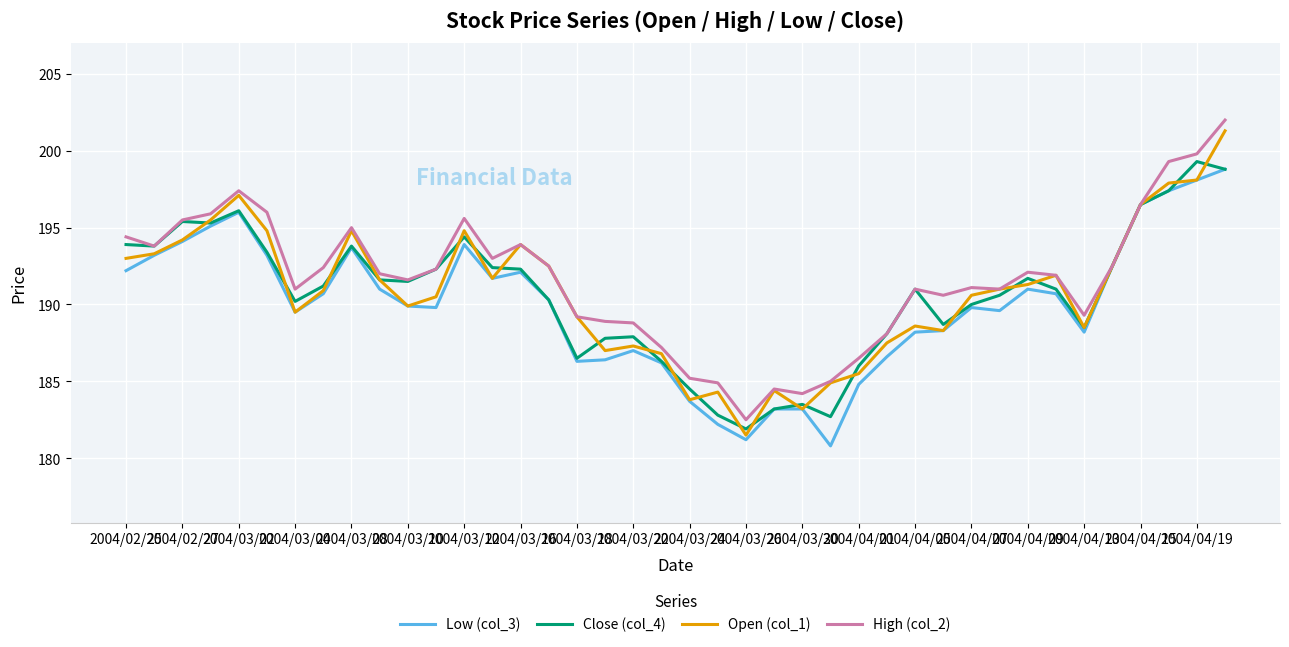

What is the minimum value shown in the chart?

180.8